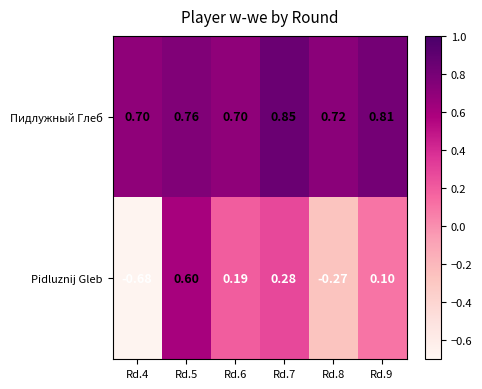

At Rd.4, list the series in order from largest to smallest.

Пидлужный Глеб, Pidluznij Gleb